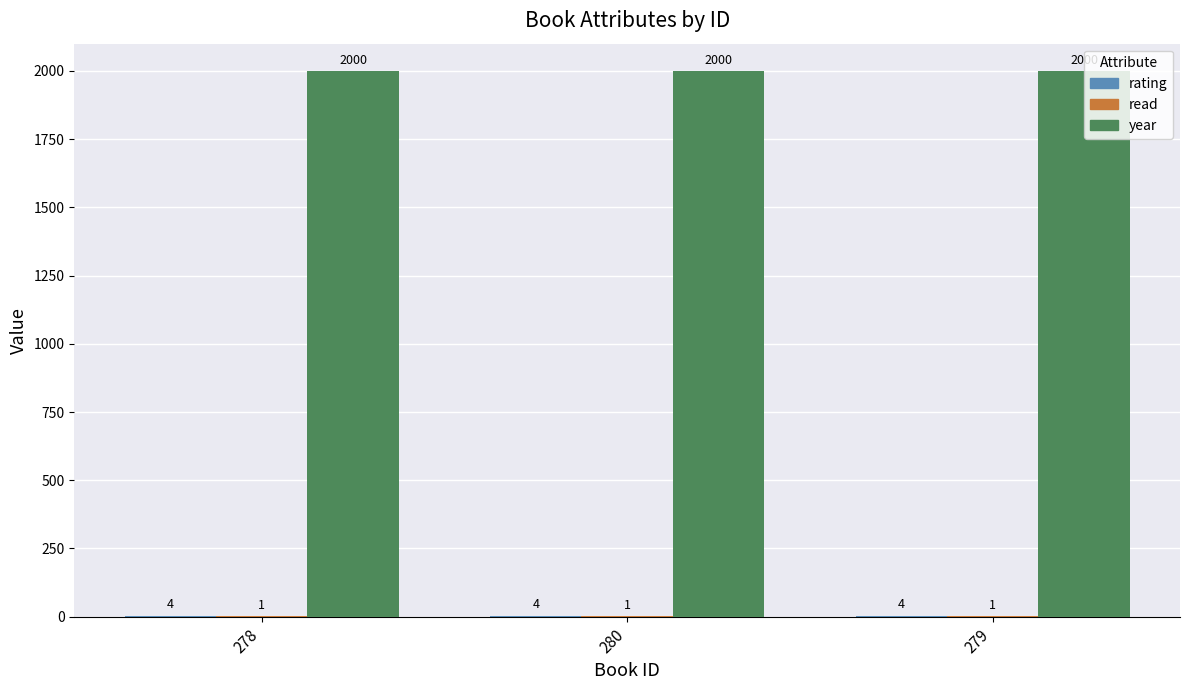

How many categories are shown in the chart?

3